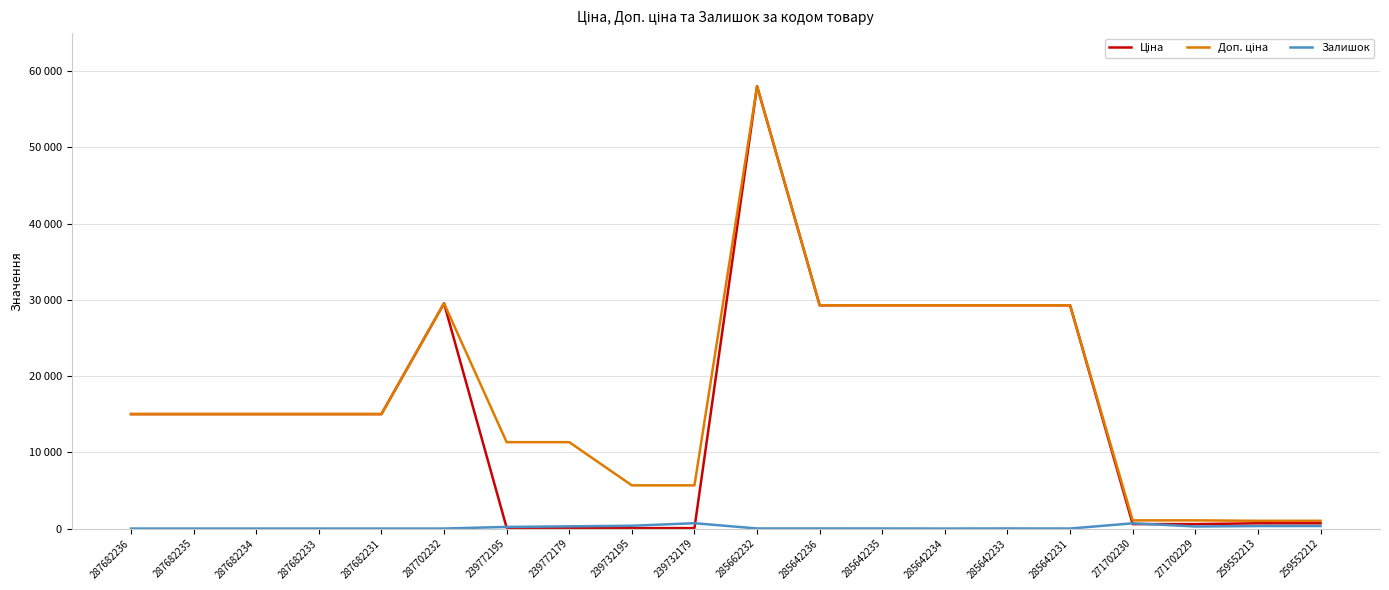

Where is the first local maximum for Ціна?

287702232